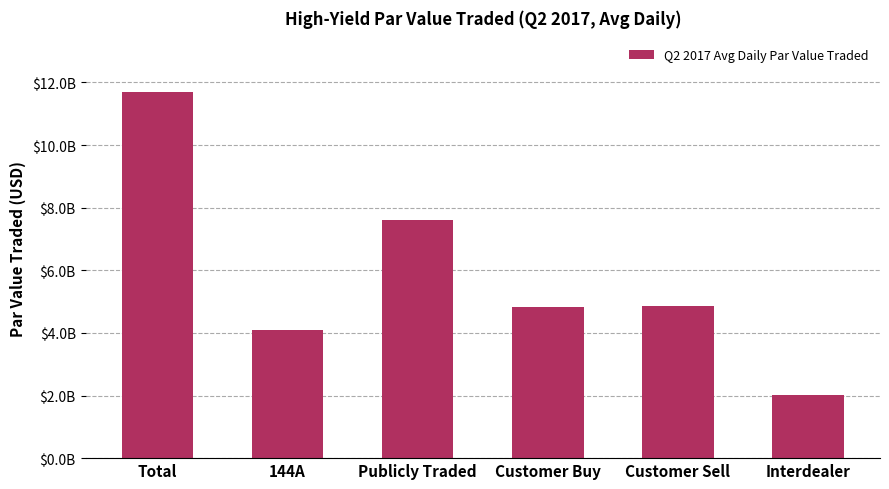

What is the maximum value shown in the chart?

11687010226.4